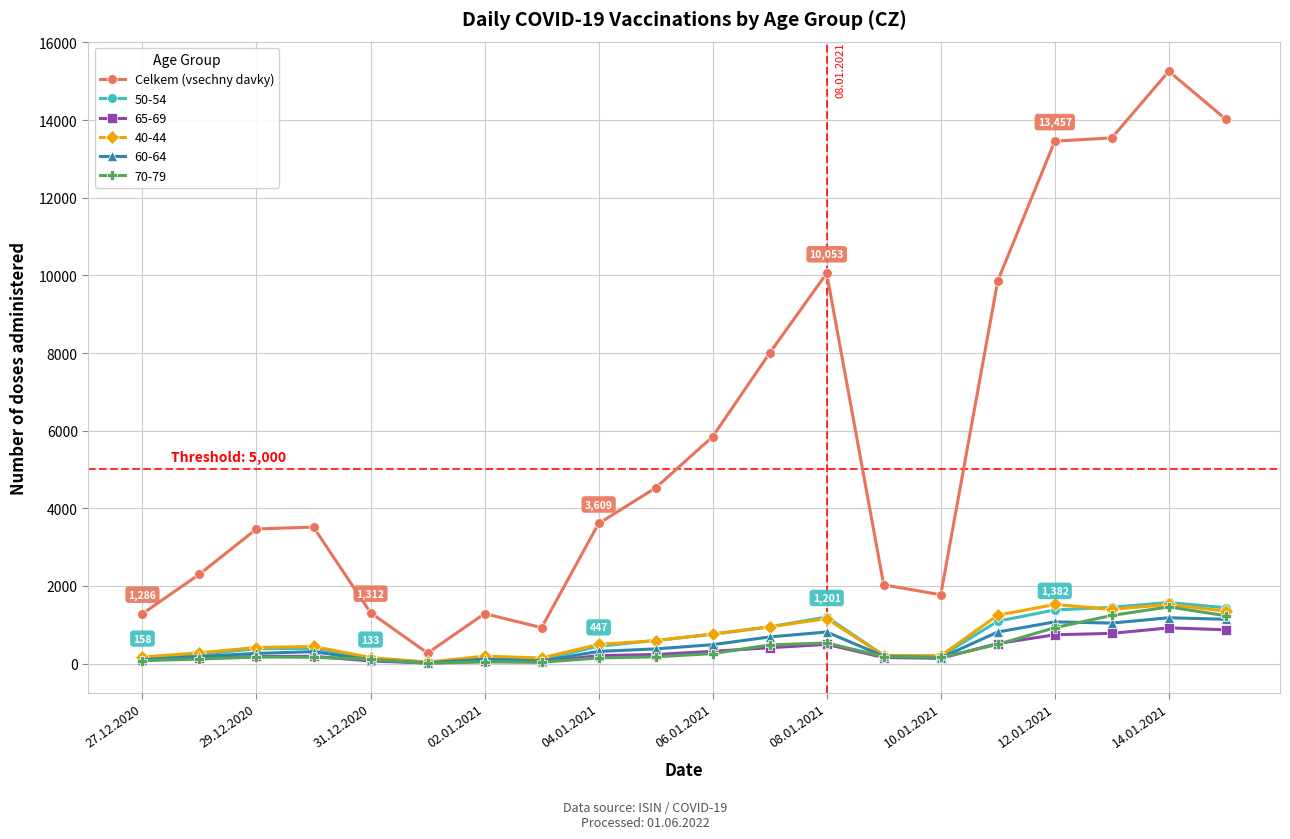

Which series has the largest range (max minus min)?

Celkem (vsechny davky)